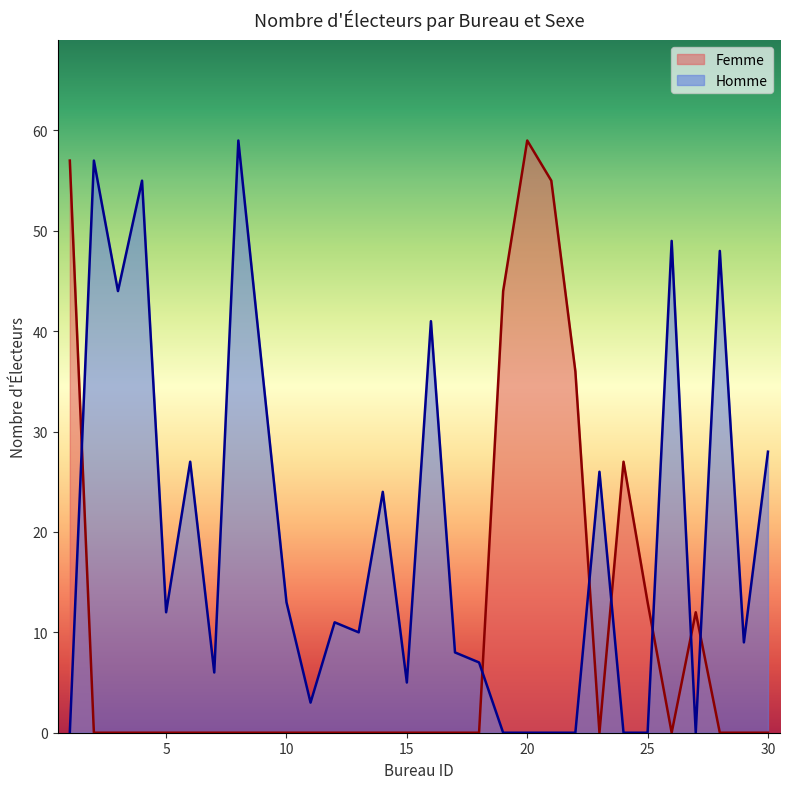

The Femme series shows 5 at 16. True or false?

False